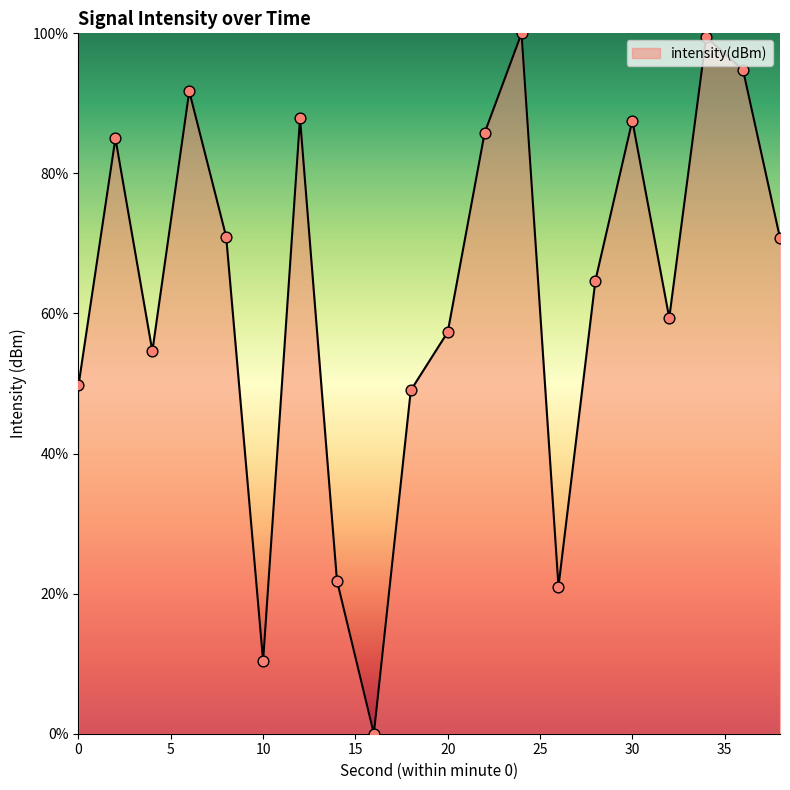

What is the maximum value shown in the chart?

100.0